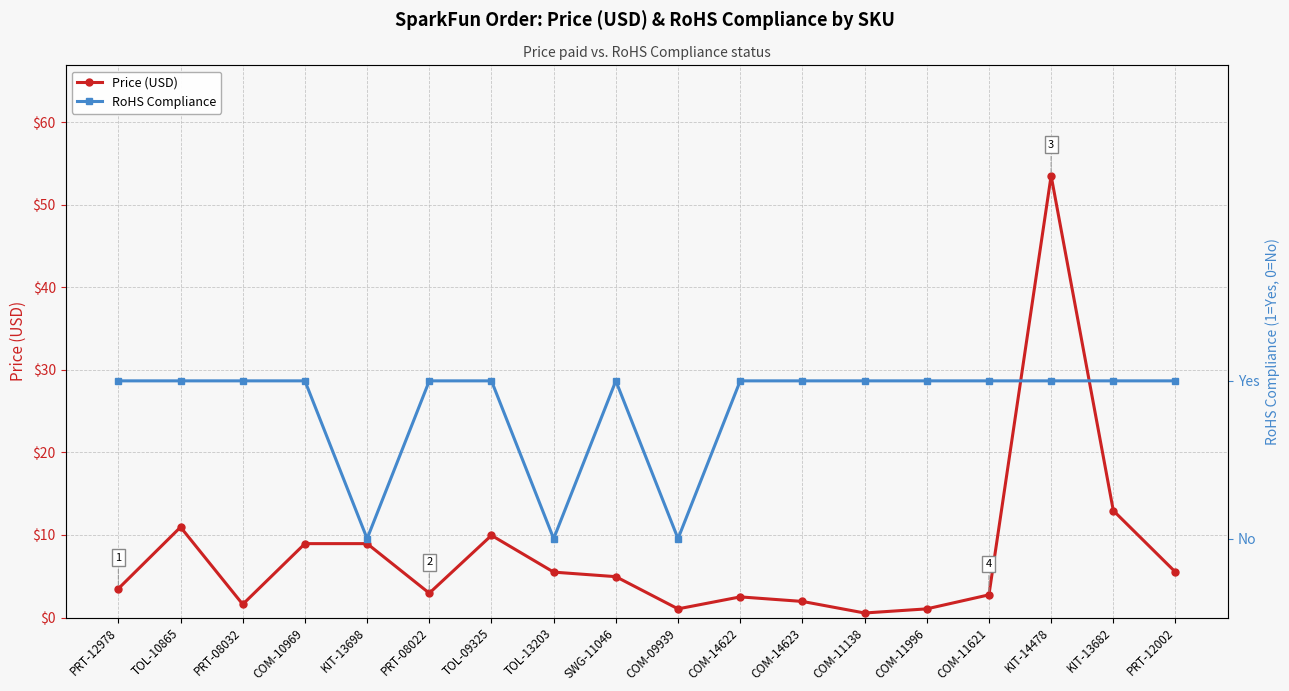

Is this an area chart (filled region under the line)?

No